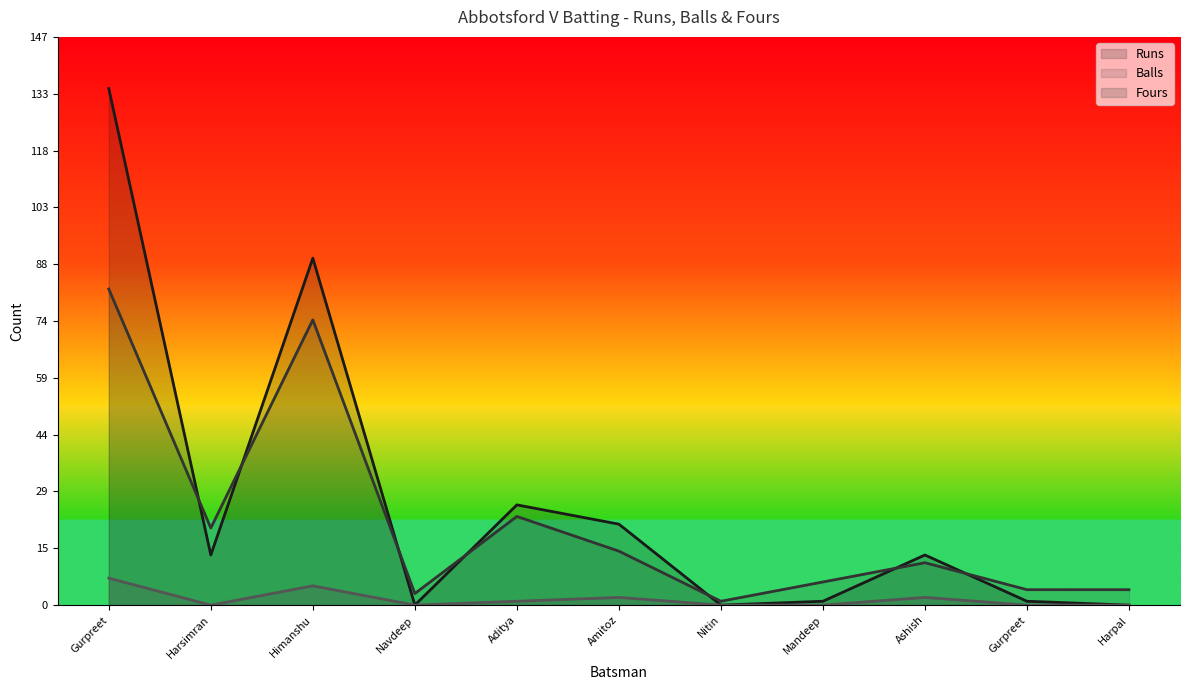

How many interior local peaks does the Runs series have?

3